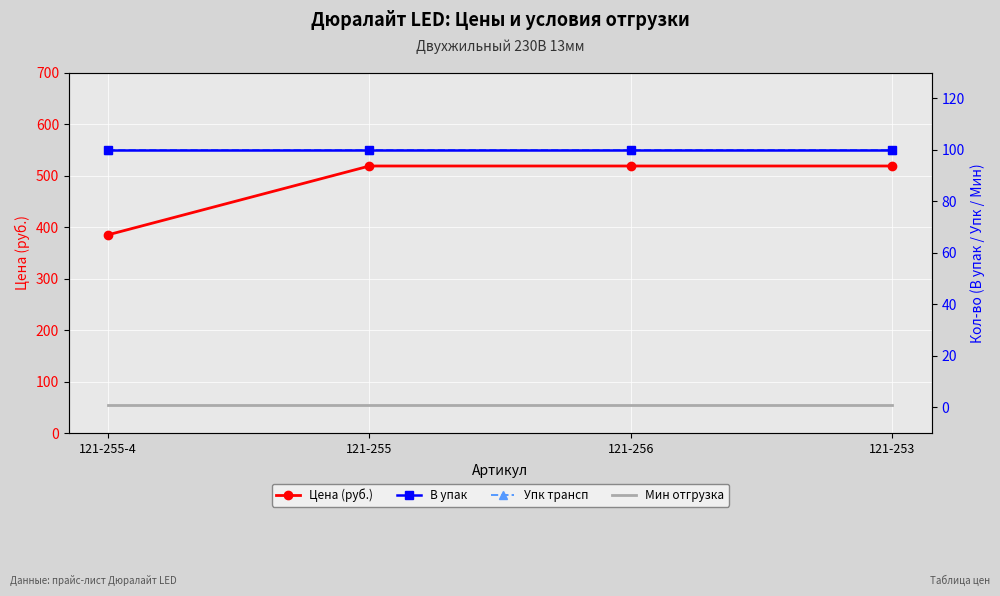

True or false: В упак and Мин отгрузка cross at least once.

False